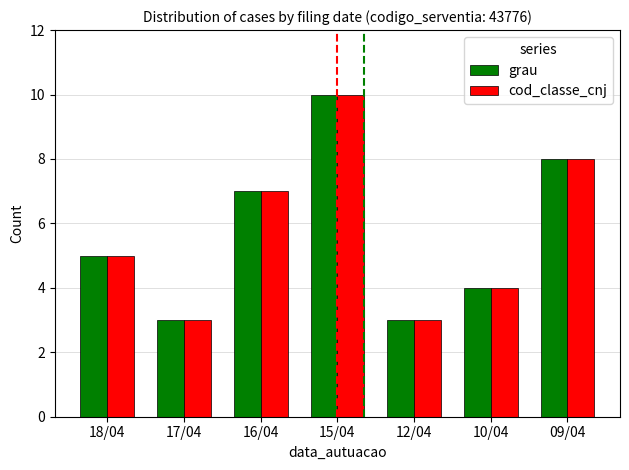

The value of grau at 16/04 is 7. True or false?

True